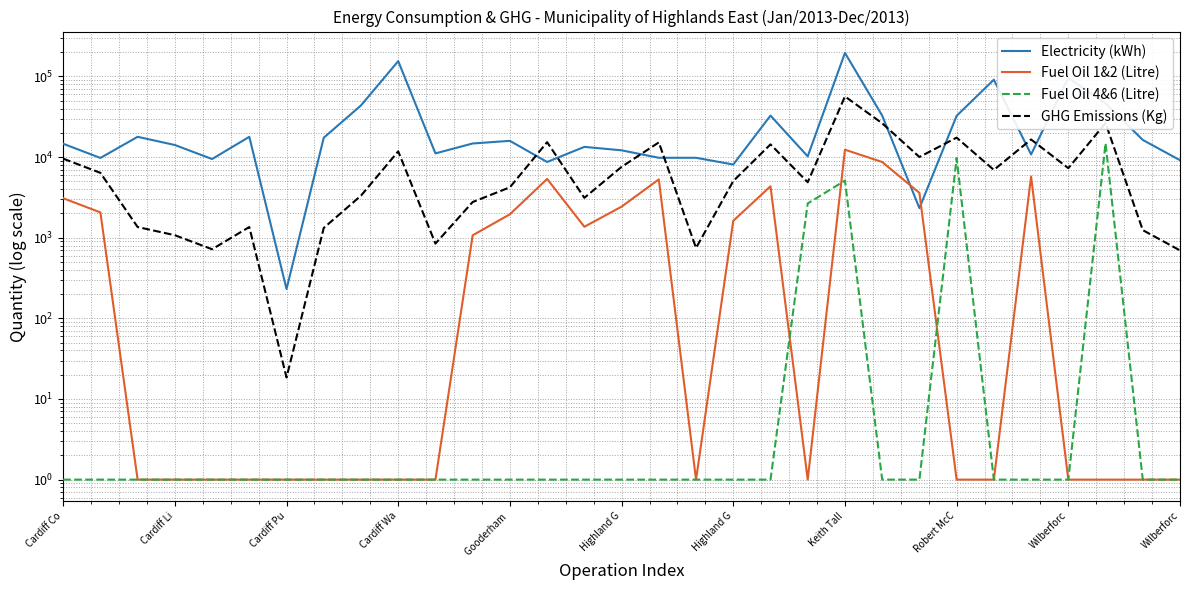

What is the sum of all GHG Emissions (Kg) values?

280399.0